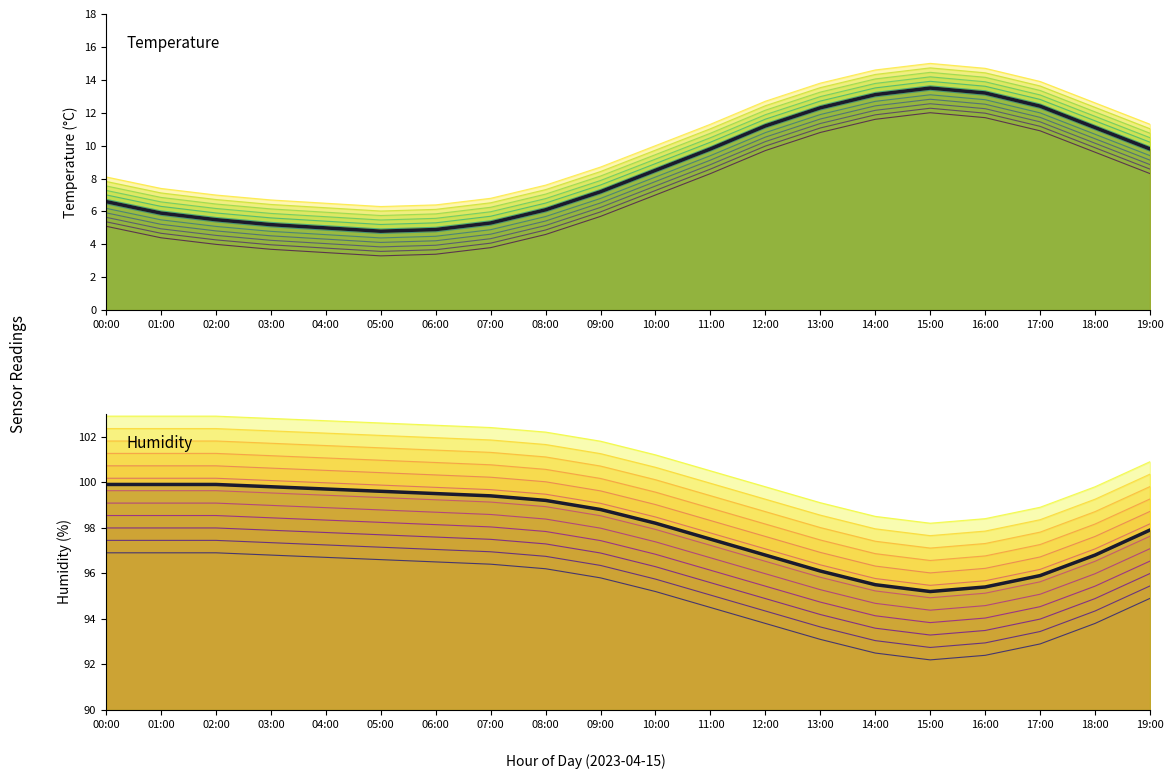

True or false: temperature and humidity cross at least once.

False